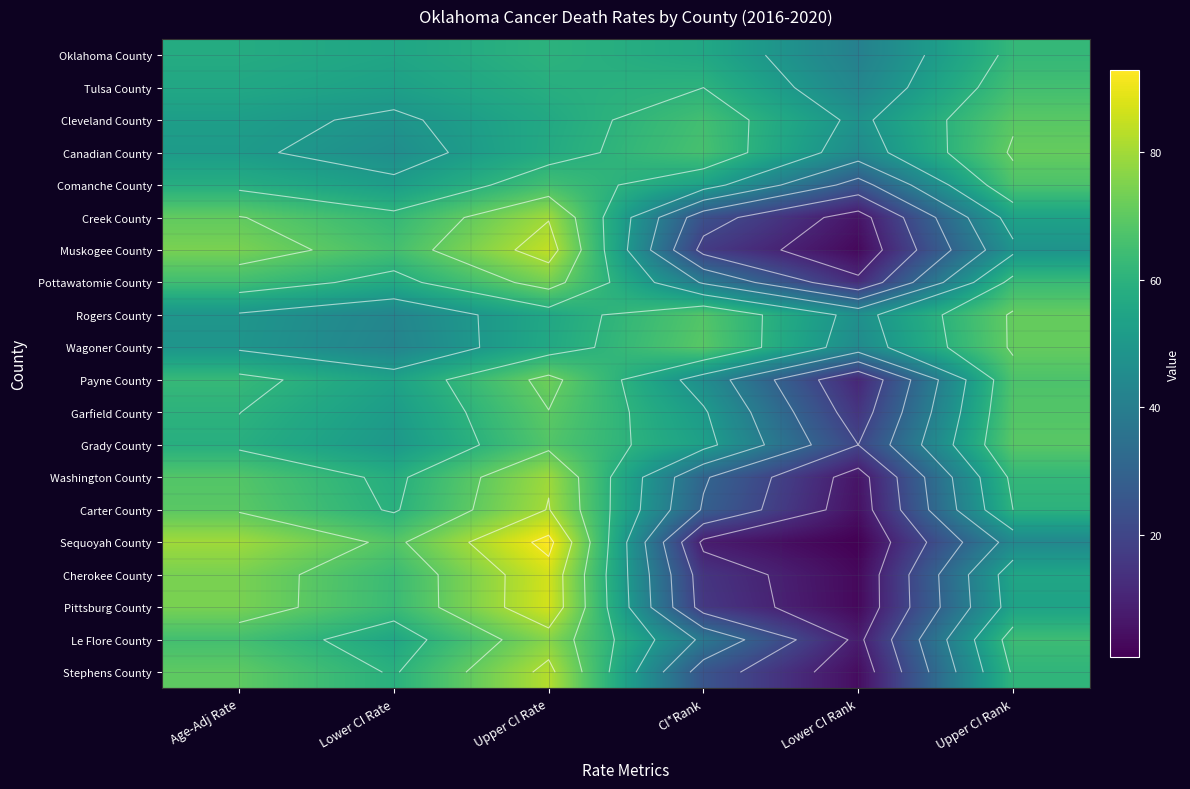

How many values in the Rogers County series are below 55?

3